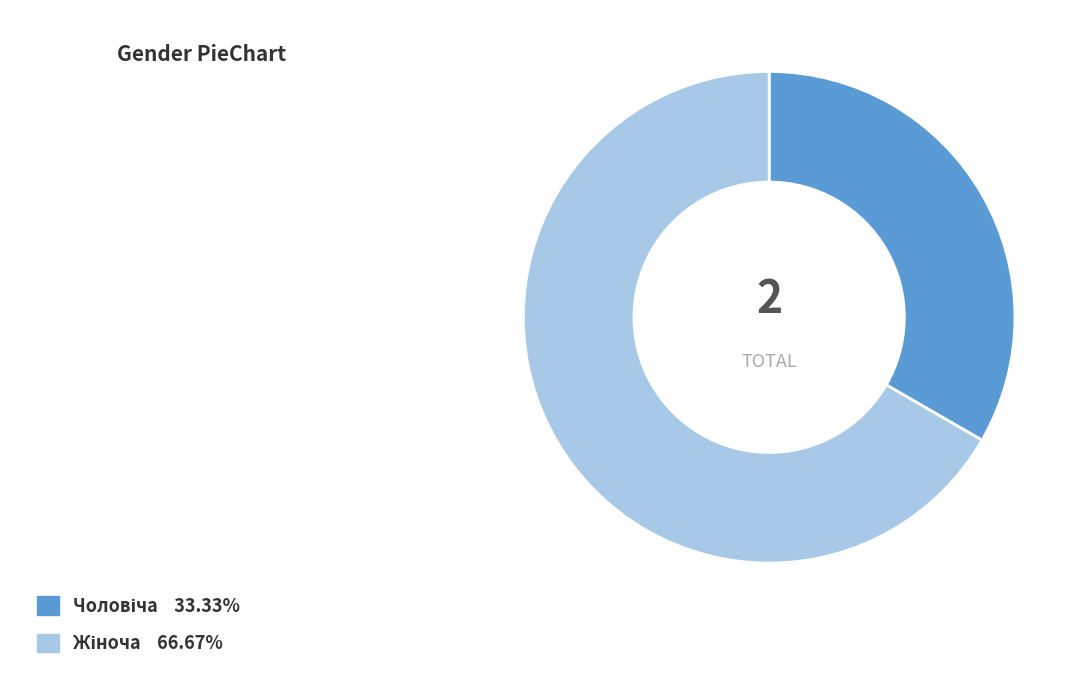

What portion of the pie excludes Жіноча?

33.3%